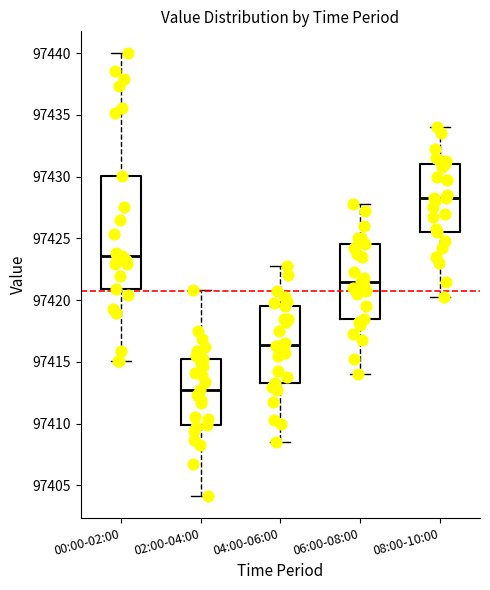

Reading left to right, read every box against the y-axis: the position of its median line, the range the box covers, and the ends of its whiskers. The values are not printed on the chart, so give them approximately, as read against the axis.

00:00-02:00: median 97423.5, box 97421.0 to 97430.0, whiskers 97415.0 to 97440.0
02:00-04:00: median 97413.0, box 97410.0 to 97415.0, whiskers 97404.0 to 97421.0
04:00-06:00: median 97416.5, box 97413.5 to 97419.5, whiskers 97408.5 to 97423.0
06:00-08:00: median 97421.5, box 97418.5 to 97424.5, whiskers 97414.0 to 97428.0
08:00-10:00: median 97428.5, box 97425.5 to 97431.0, whiskers 97420.5 to 97434.0